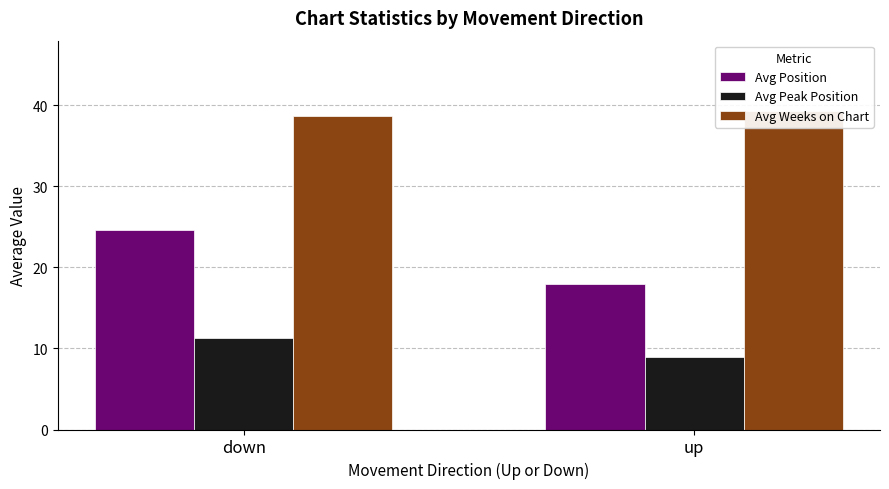

What is the label of the 1st bar from the left?

down